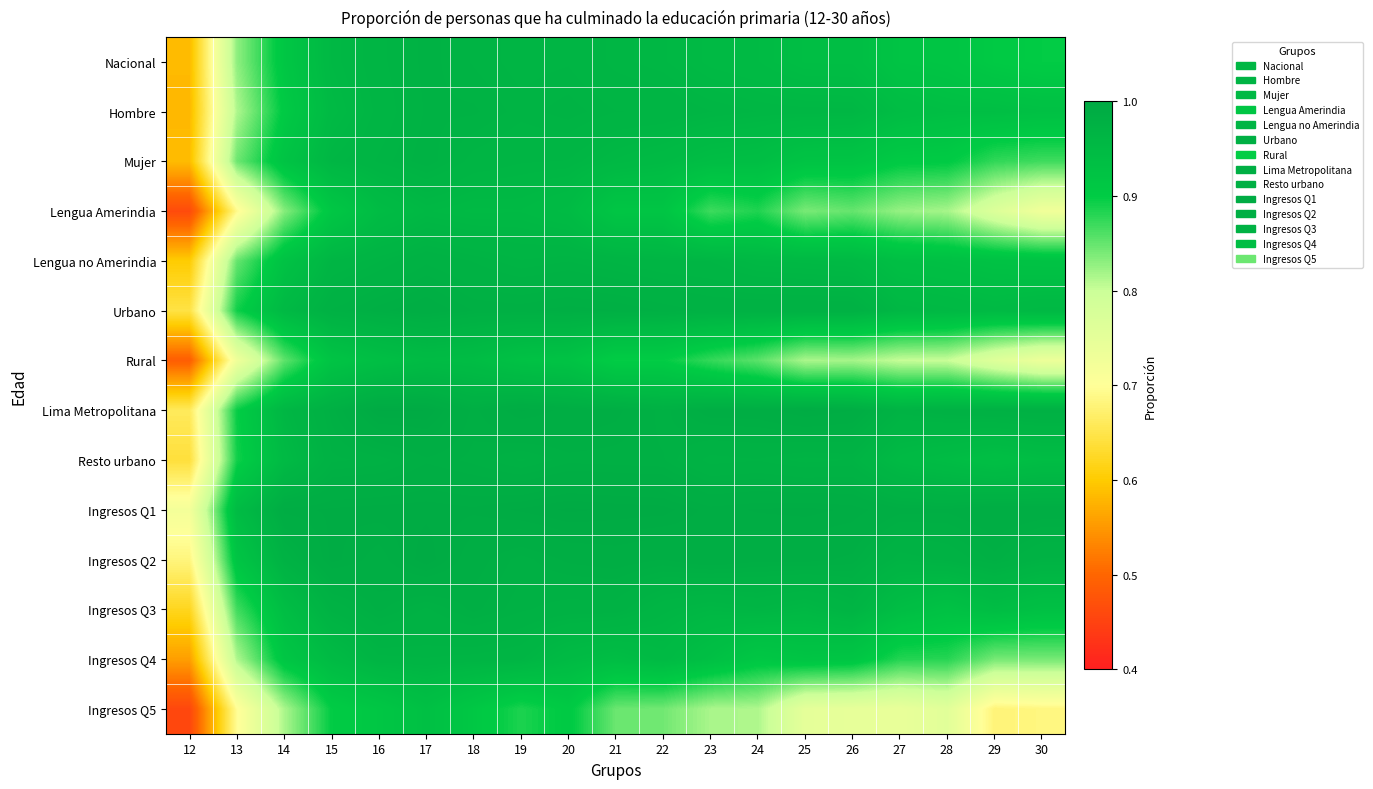

Reading left to right, transcribe all the data shown in this chart.

Nacional: 12=0.6	13=0.8	14=0.9	15=1.0	16=1.0	17=1.0	18=1.0	19=1.0	20=1.0	21=1.0	22=1.0	23=1.0	24=0.9	25=0.9	26=0.9	27=0.9	28=0.9	29=0.9	30=0.9
Hombre: 12=0.6	13=0.8	14=0.9	15=1.0	16=1.0	17=1.0	18=1.0	19=1.0	20=1.0	21=1.0	22=1.0	23=1.0	24=1.0	25=1.0	26=1.0	27=0.9	28=0.9	29=0.9	30=0.9
Mujer: 12=0.6	13=0.8	14=0.9	15=1.0	16=1.0	17=1.0	18=1.0	19=1.0	20=1.0	21=1.0	22=0.9	23=0.9	24=0.9	25=0.9	26=0.9	27=0.9	28=0.9	29=0.9	30=0.9
Lengua Amerindia: 12=0.5	13=0.7	14=0.8	15=0.9	16=0.9	17=1.0	18=1.0	19=1.0	20=0.9	21=0.9	22=0.9	23=0.9	24=0.9	25=0.8	26=0.8	27=0.8	28=0.8	29=0.8	30=0.7
Lengua no Amerindia: 12=0.6	13=0.8	14=0.9	15=1.0	16=1.0	17=1.0	18=1.0	19=1.0	20=1.0	21=1.0	22=1.0	23=1.0	24=1.0	25=1.0	26=1.0	27=0.9	28=0.9	29=0.9	30=0.9
Urbano: 12=0.6	13=0.9	14=1.0	15=1.0	16=1.0	17=1.0	18=1.0	19=1.0	20=1.0	21=1.0	22=1.0	23=1.0	24=1.0	25=1.0	26=1.0	27=1.0	28=1.0	29=1.0	30=1.0
Rural: 12=0.5	13=0.7	14=0.9	15=0.9	16=0.9	17=0.9	18=0.9	19=0.9	20=0.9	21=0.9	22=0.9	23=0.9	24=0.9	25=0.8	26=0.8	27=0.8	28=0.8	29=0.8	30=0.7
Lima Metropolitana: 12=0.7	13=0.9	14=1.0	15=1.0	16=1.0	17=1.0	18=1.0	19=1.0	20=1.0	21=1.0	22=1.0	23=1.0	24=1.0	25=1.0	26=1.0	27=1.0	28=1.0	29=1.0	30=1.0
Resto urbano: 12=0.6	13=0.9	14=1.0	15=1.0	16=1.0	17=1.0	18=1.0	19=1.0	20=1.0	21=1.0	22=1.0	23=1.0	24=1.0	25=1.0	26=1.0	27=1.0	28=0.9	29=0.9	30=0.9
Ingresos Q1: 12=0.7	13=0.9	14=1.0	15=1.0	16=1.0	17=1.0	18=1.0	19=1.0	20=1.0	21=1.0	22=1.0	23=1.0	24=1.0	25=1.0	26=1.0	27=1.0	28=1.0	29=1.0	30=1.0
Ingresos Q2: 12=0.7	13=0.9	14=1.0	15=1.0	16=1.0	17=1.0	18=1.0	19=1.0	20=1.0	21=1.0	22=1.0	23=1.0	24=1.0	25=1.0	26=1.0	27=1.0	28=1.0	29=1.0	30=1.0
Ingresos Q3: 12=0.6	13=0.9	14=0.9	15=1.0	16=1.0	17=1.0	18=1.0	19=1.0	20=1.0	21=1.0	22=1.0	23=1.0	24=1.0	25=1.0	26=1.0	27=0.9	28=0.9	29=0.9	30=0.9
Ingresos Q4: 12=0.6	13=0.8	14=0.9	15=0.9	16=1.0	17=1.0	18=1.0	19=1.0	20=0.9	21=0.9	22=1.0	23=0.9	24=0.9	25=0.9	26=0.9	27=0.9	28=0.9	29=0.8	30=0.8
Ingresos Q5: 12=0.5	13=0.7	14=0.8	15=0.9	16=0.9	17=0.9	18=0.9	19=0.9	20=0.9	21=0.8	22=0.8	23=0.8	24=0.8	25=0.7	26=0.7	27=0.7	28=0.8	29=0.7	30=0.7